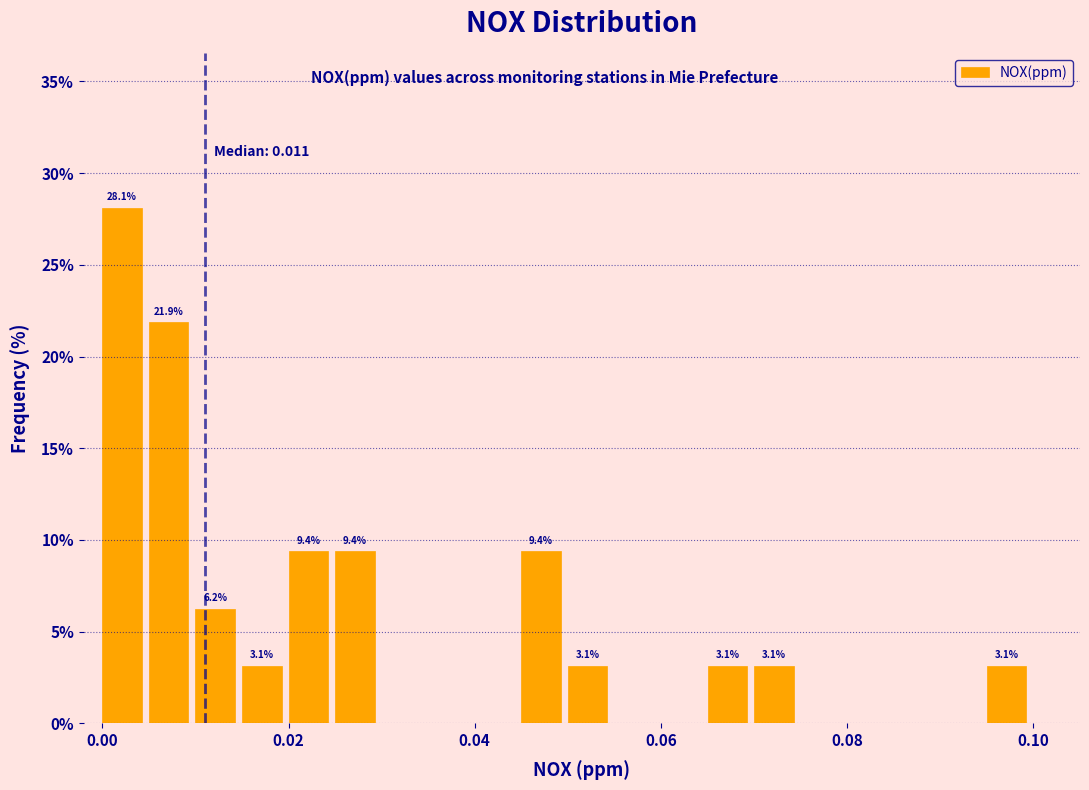

Read against the x-axis, roughly where is the centre of the tallest bar?

0.002